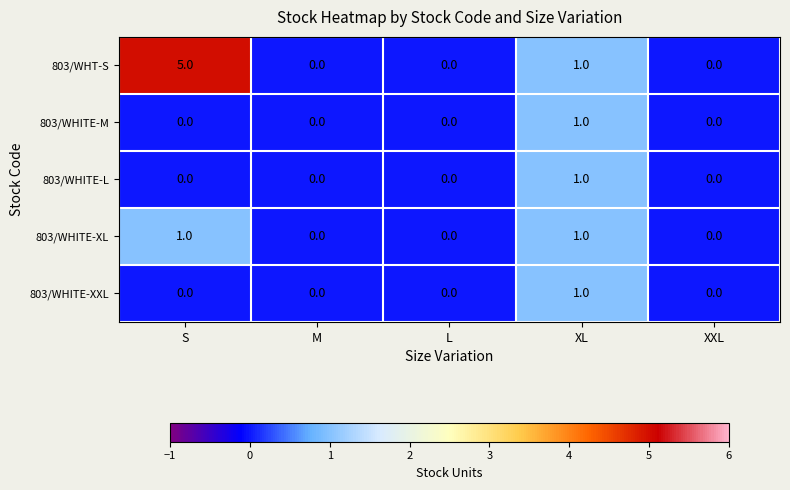

How many 803/WHT-S values are between 0 and 1?

4